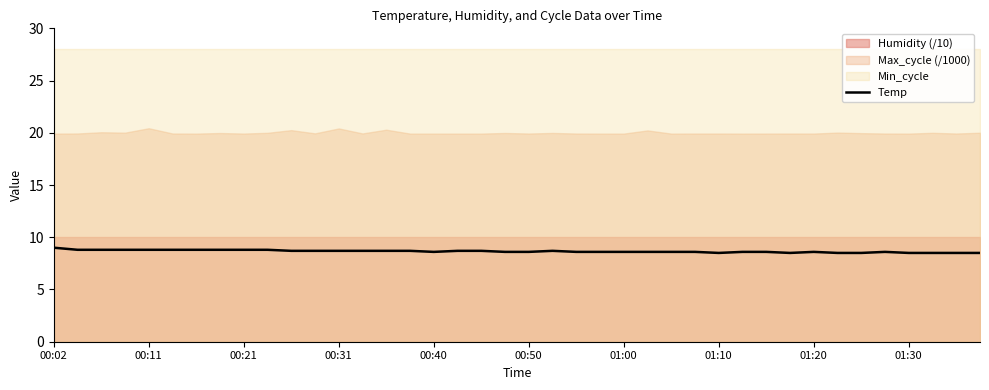

True or false: Temp has a value of 8.6 at 00:50.

True